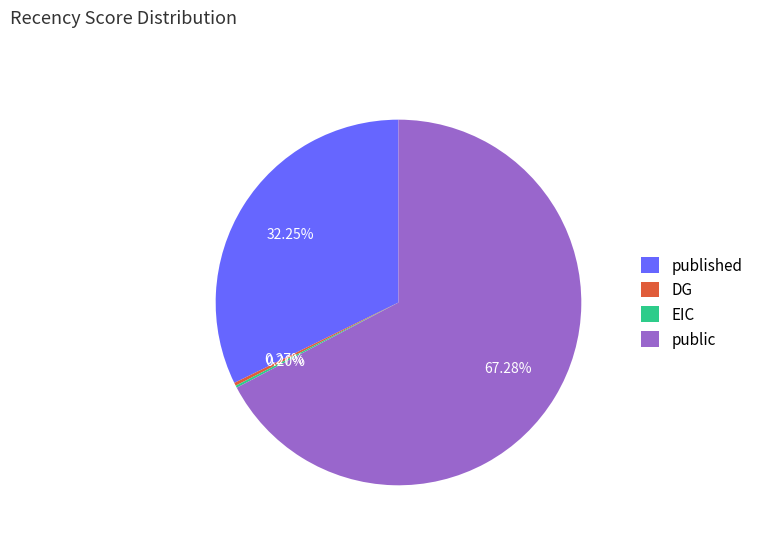

What is the largest slice in the pie chart?

public